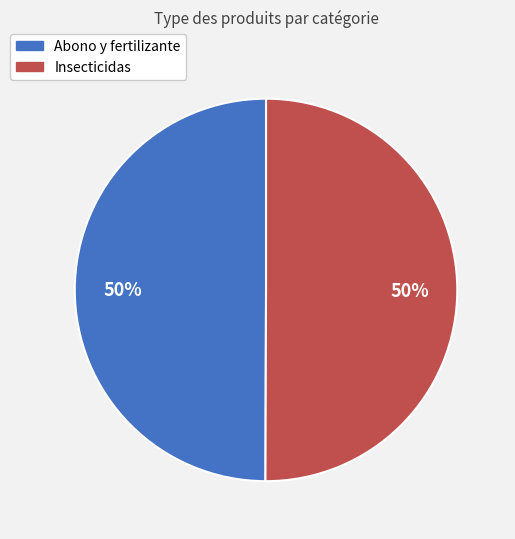

Is the sum of Insecticidas and Abono y fertilizante greater than half?

Yes